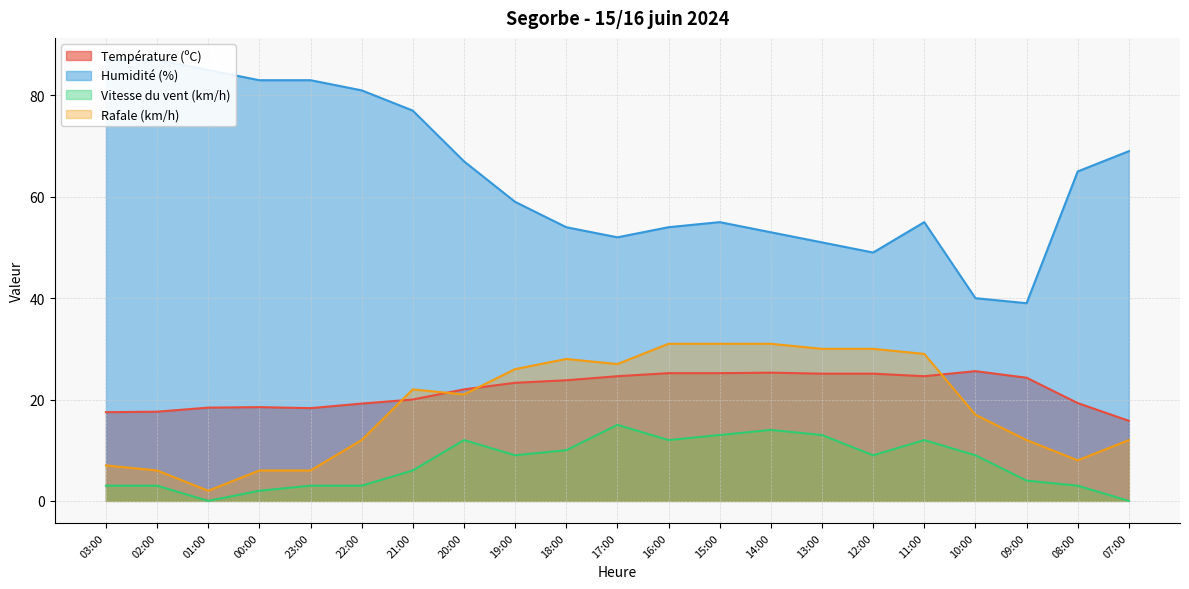

Reading left to right, extract all data points from this chart.

Température (ºC): 17.5	17.6	18.4	18.5	18.3	19.2	20.0	22.0	23.3	23.8	24.6	25.2	25.2	25.3	25.1	25.1	24.6	25.6	24.3	19.3	15.8
Humidité (%): 87.0	87.0	85.0	83.0	83.0	81.0	77.0	67.0	59.0	54.0	52.0	54.0	55.0	53.0	51.0	49.0	55.0	40.0	39.0	65.0	69.0
Vitesse du vent (km/h): 3.0	3.0	0.0	2.0	3.0	3.0	6.0	12.0	9.0	10.0	15.0	12.0	13.0	14.0	13.0	9.0	12.0	9.0	4.0	3.0	0.0
Rafale (km/h): 7.0	6.0	2.0	6.0	6.0	12.0	22.0	21.0	26.0	28.0	27.0	31.0	31.0	31.0	30.0	30.0	29.0	17.0	12.0	8.0	12.0